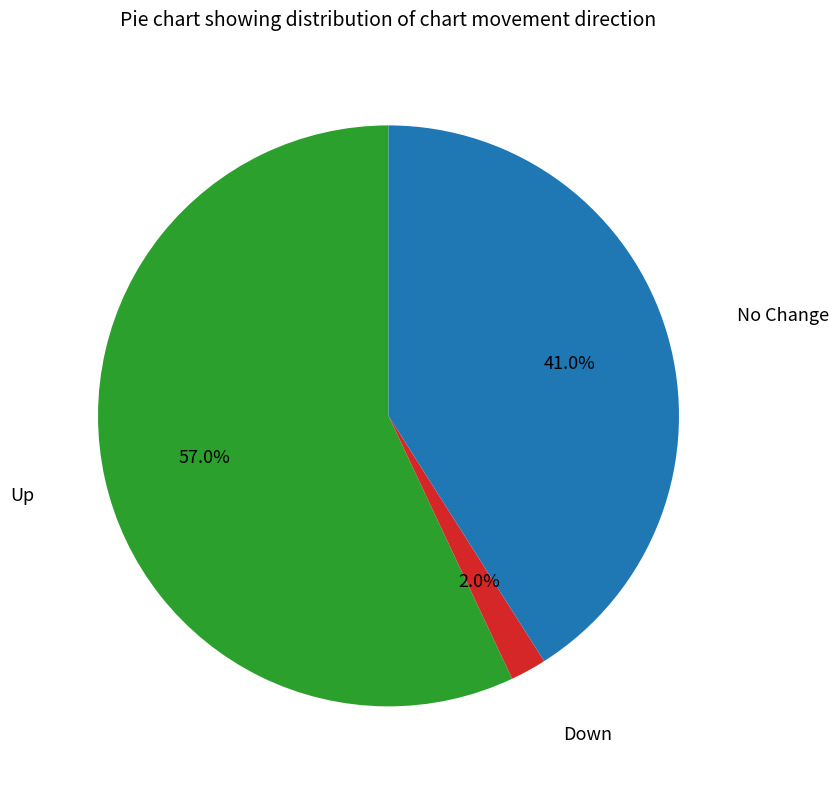

How many segments does this pie chart have?

3